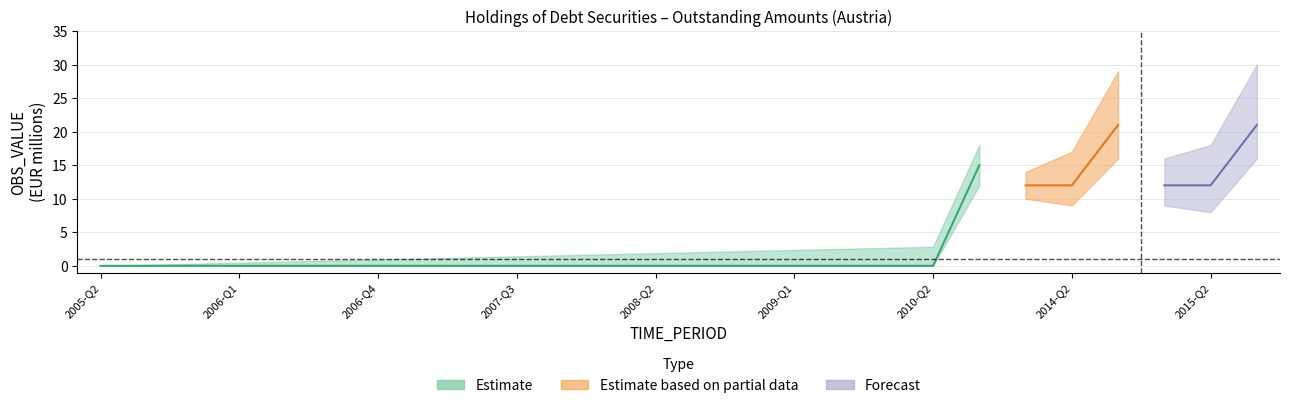

Is it true that Estimate equals -10 at 2009-Q2?

False